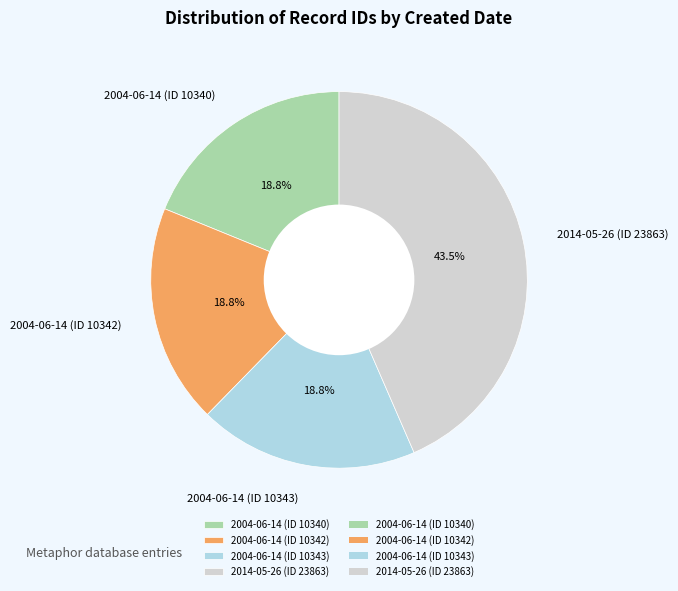

Approximately how many times larger is the value at 2004-06-14 (ID 10342) compared to 2014-05-26 (ID 23863)?

0.4